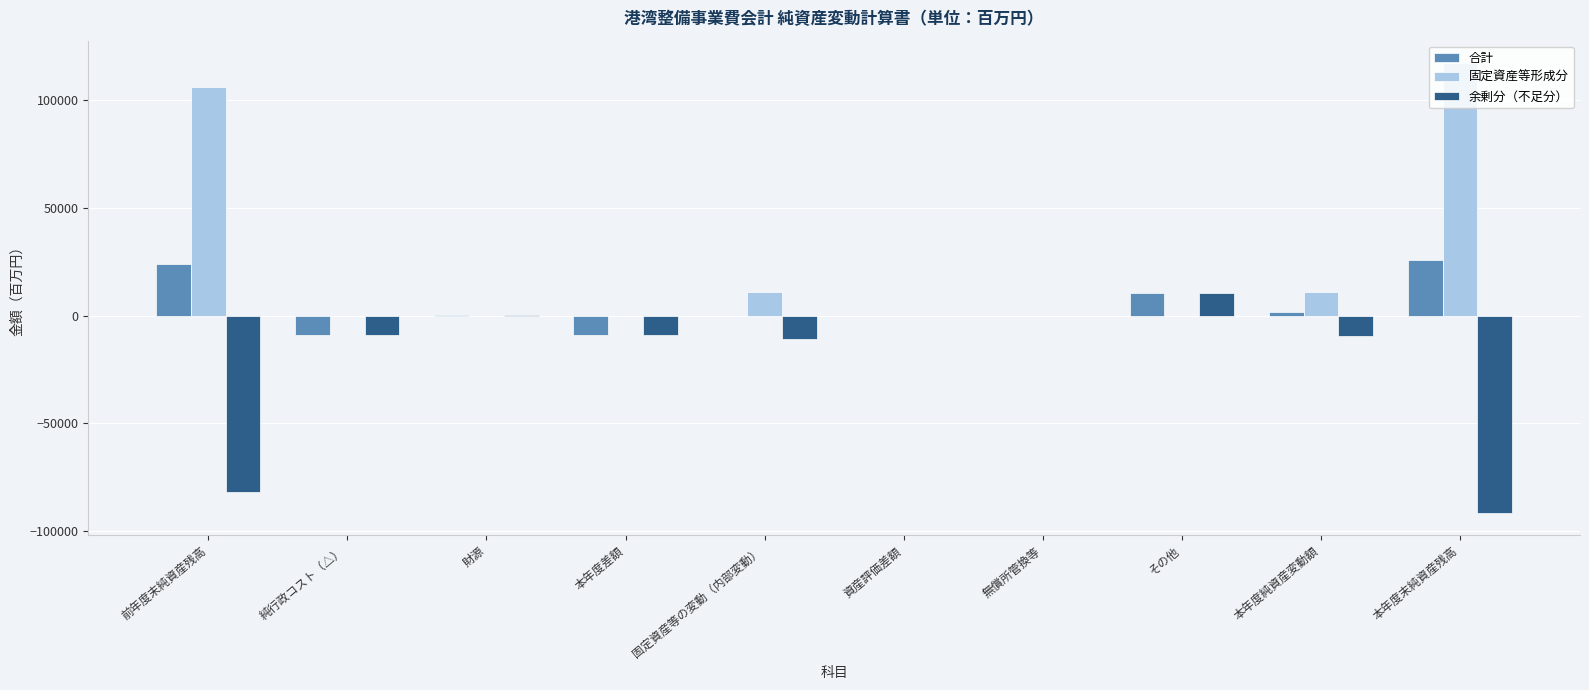

Which series has the largest range (max minus min)?

固定資産等形成分